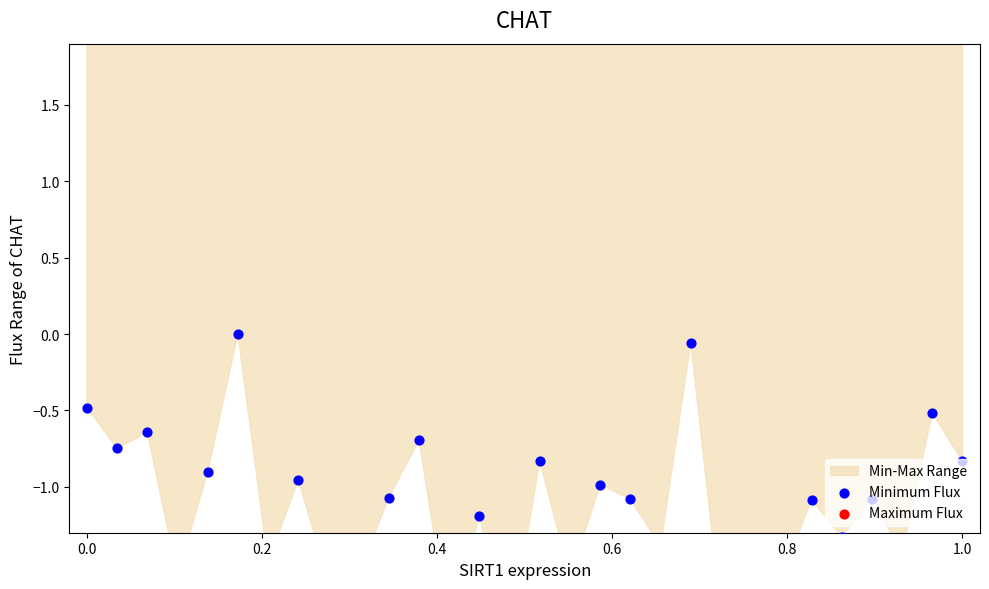

Which series contains the highest Y value?

Maximum Flux